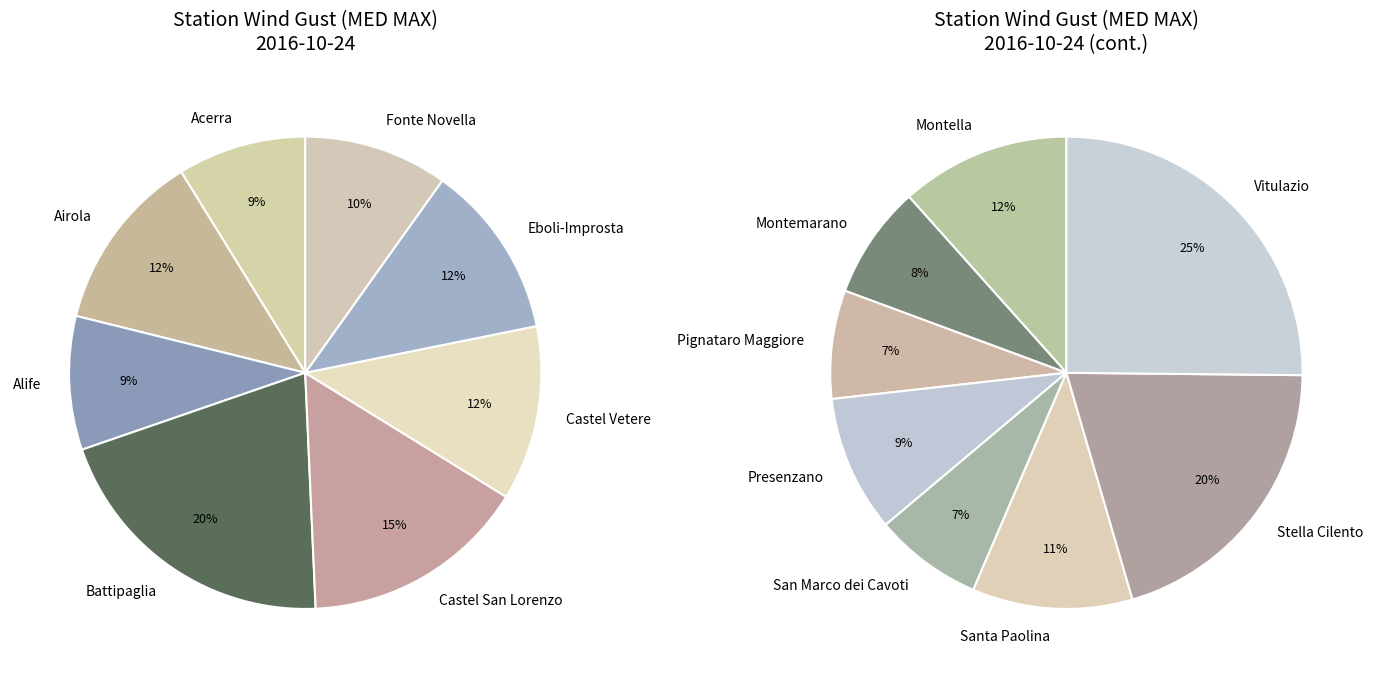

The Castel Vetere slice represents 18% of the pie. True or false?

False